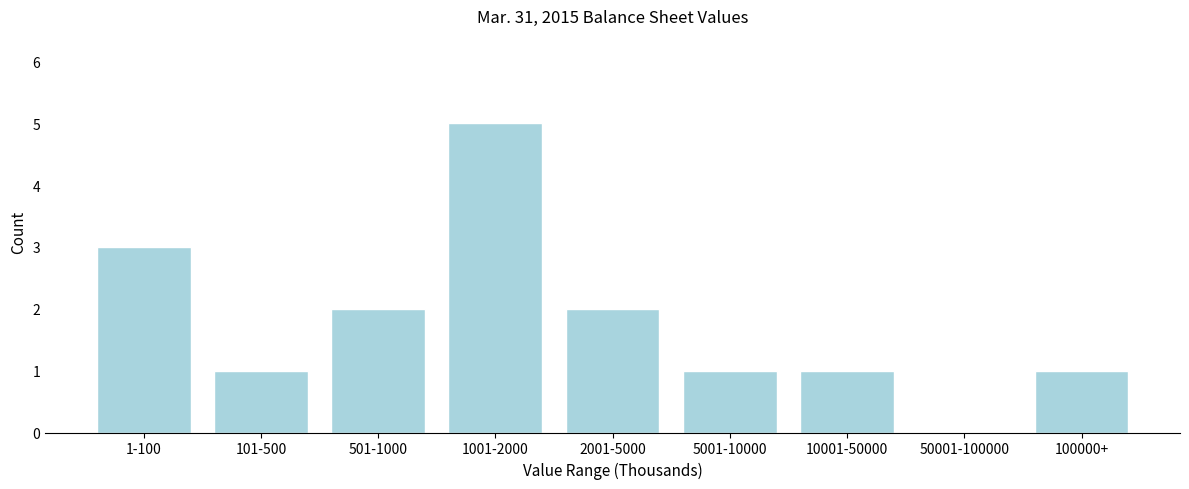

Reading left to right, what are all the values shown in this chart?

1-100=3	101-500=1	501-1000=2	1001-2000=5	2001-5000=2	5001-10000=1	10001-50000=1	50001-100000=0	100000+=1